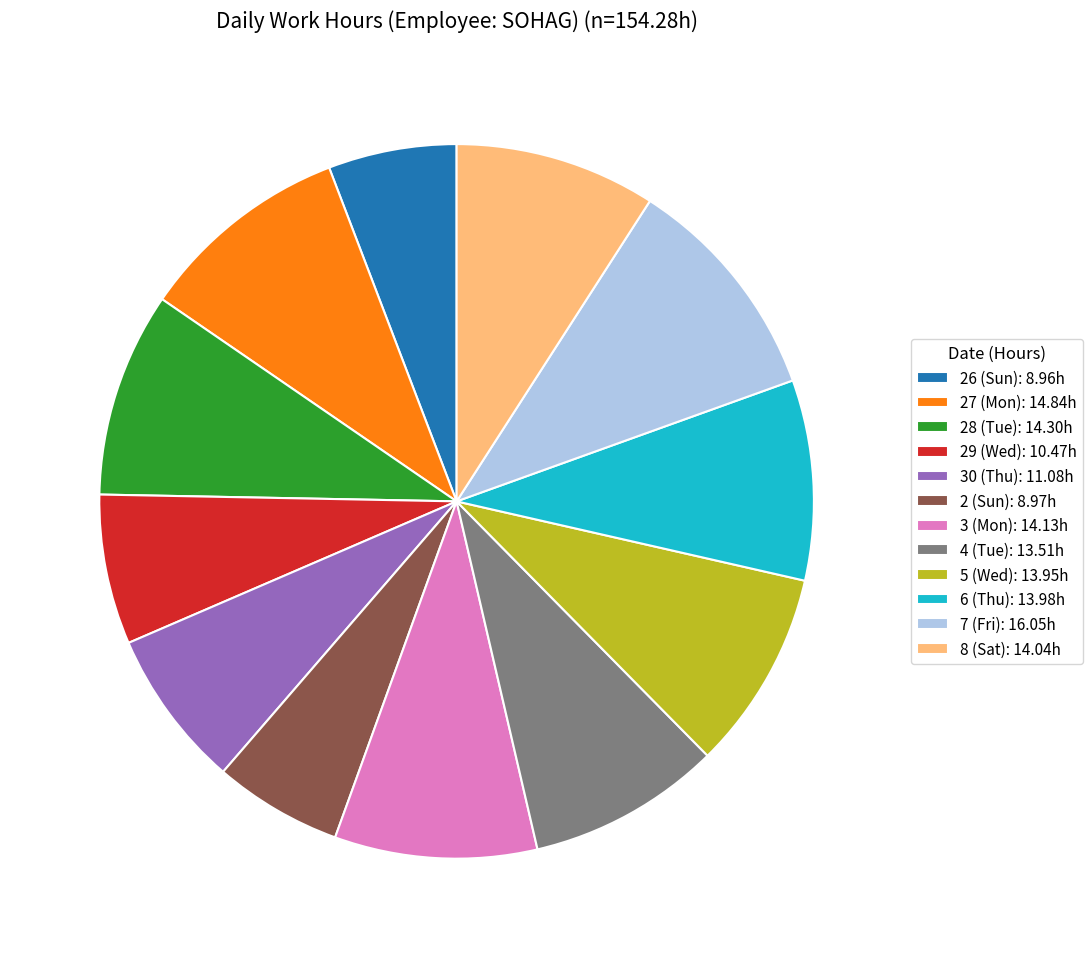

Is there a majority slice in this chart?

No